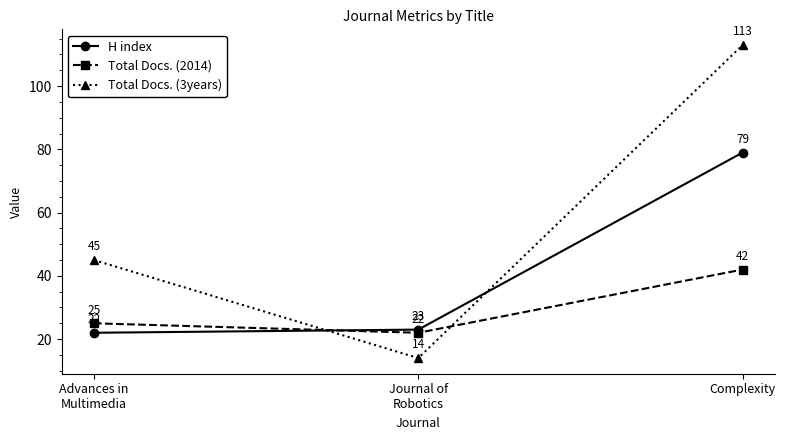

What is the sum of all Total Docs. (2014) values?

89